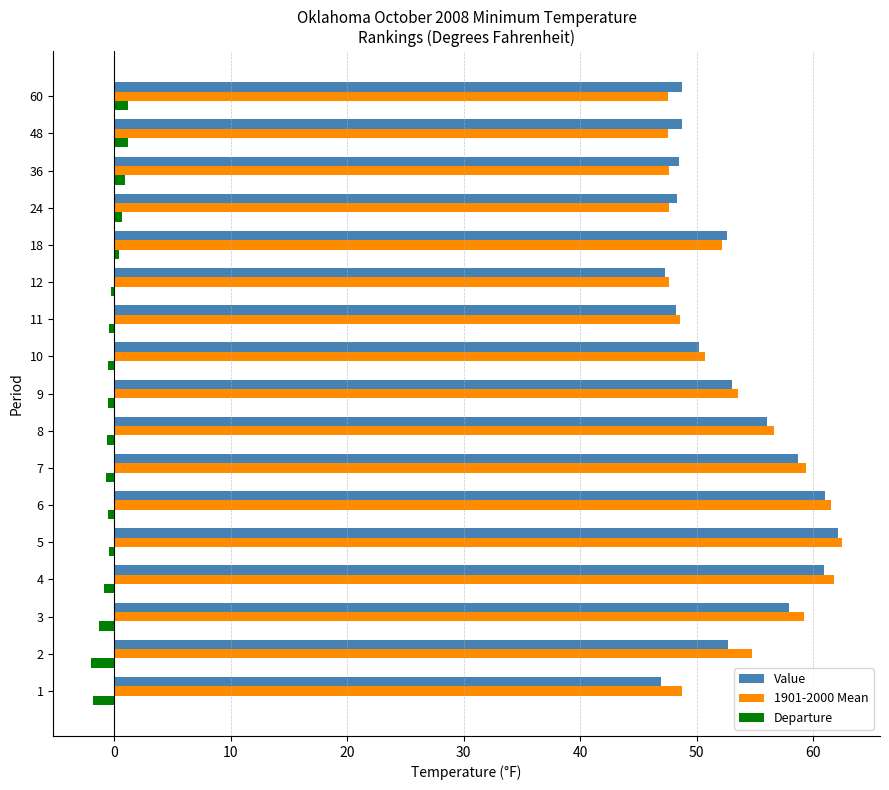

The value of 1901-2000 Mean at 11 is 48.6. True or false?

True